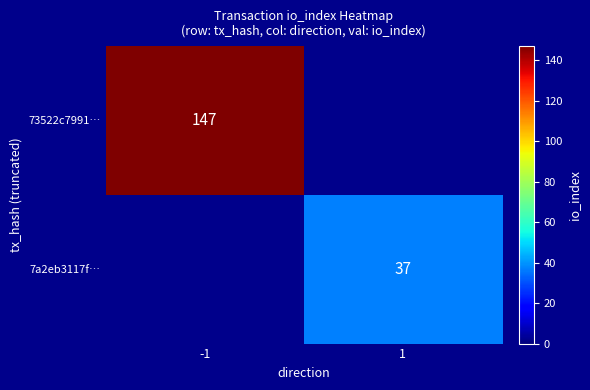

Is it true that 7a2eb3117f… equals 58 at 1?

False